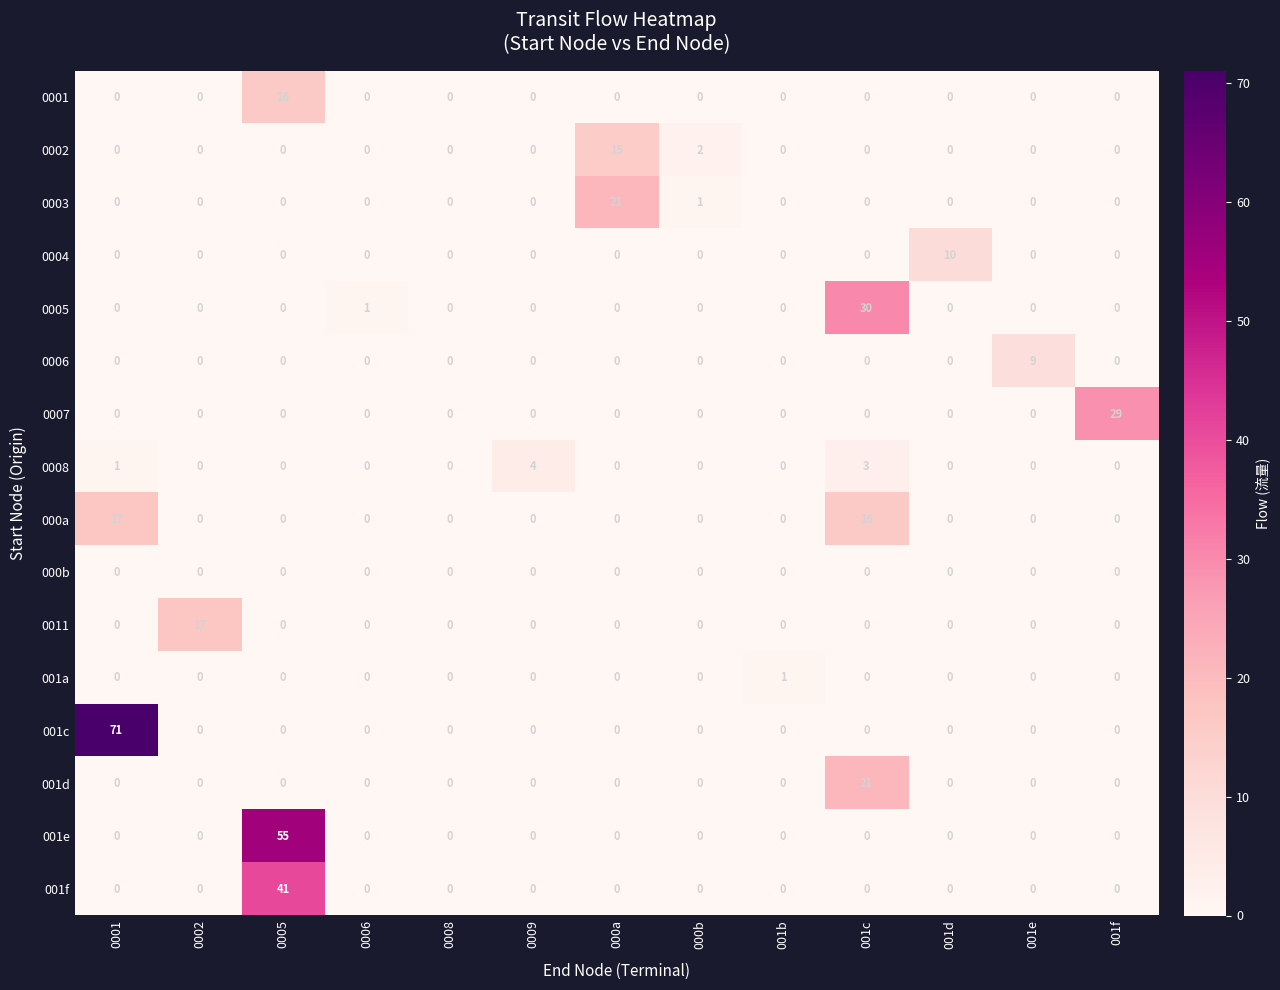

What is the total value across all series at 000b?

3